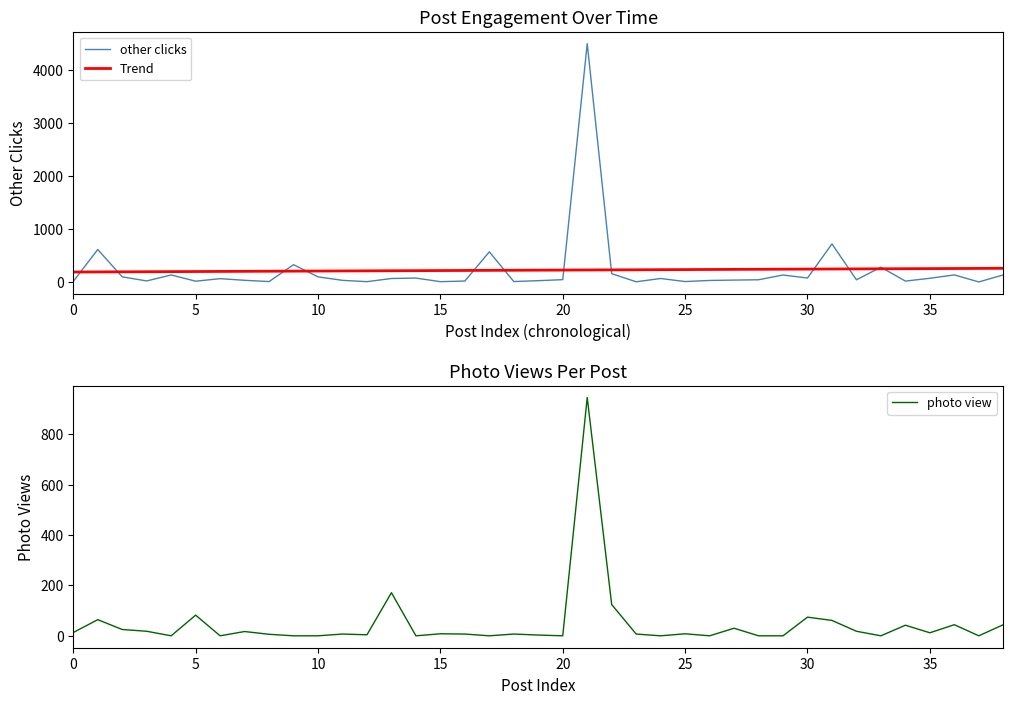

What is the highest value of the other clicks series?

4505.0